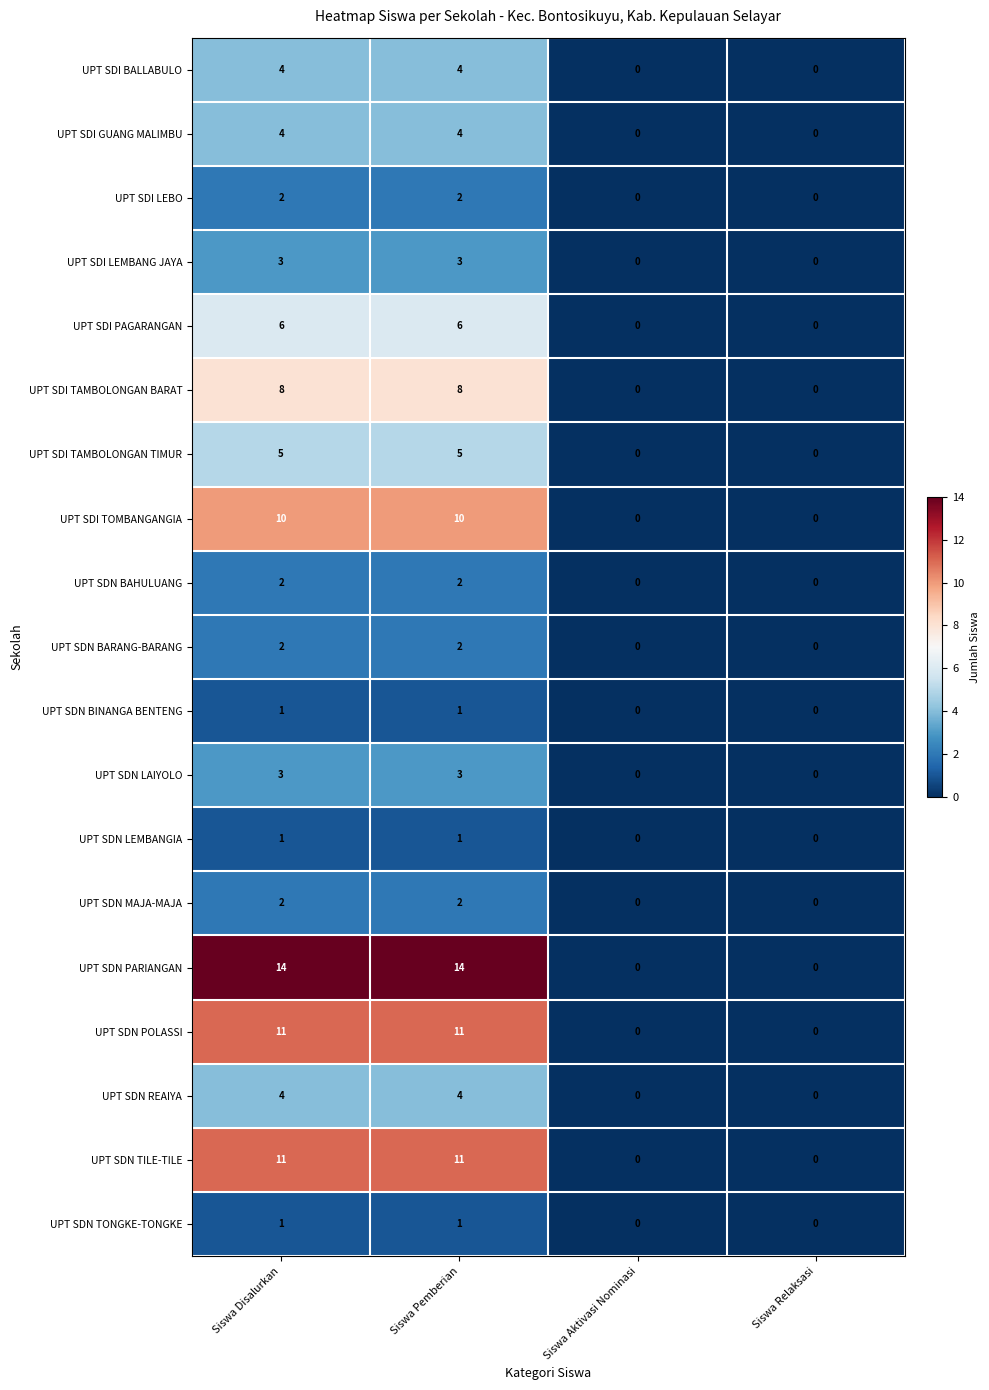

What is the spread (max minus min) of values at Siswa Disalurkan?

13